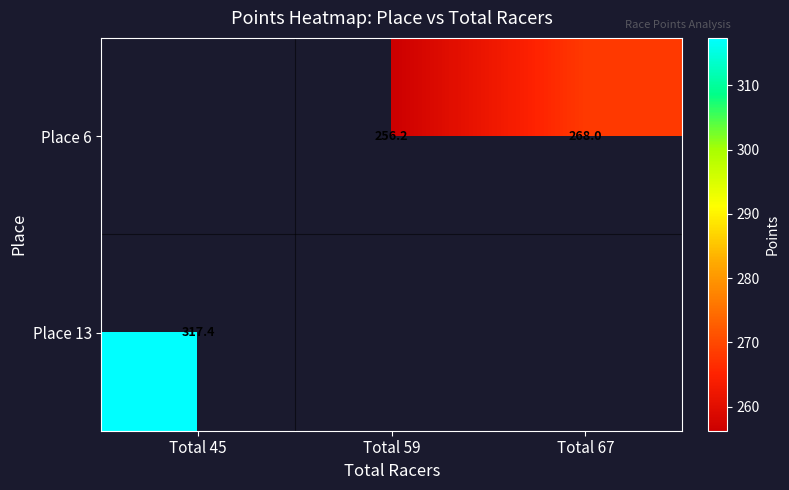

Is the value of Place 6 at Total 67 greater than the value of Place 13 at Total 45?

No